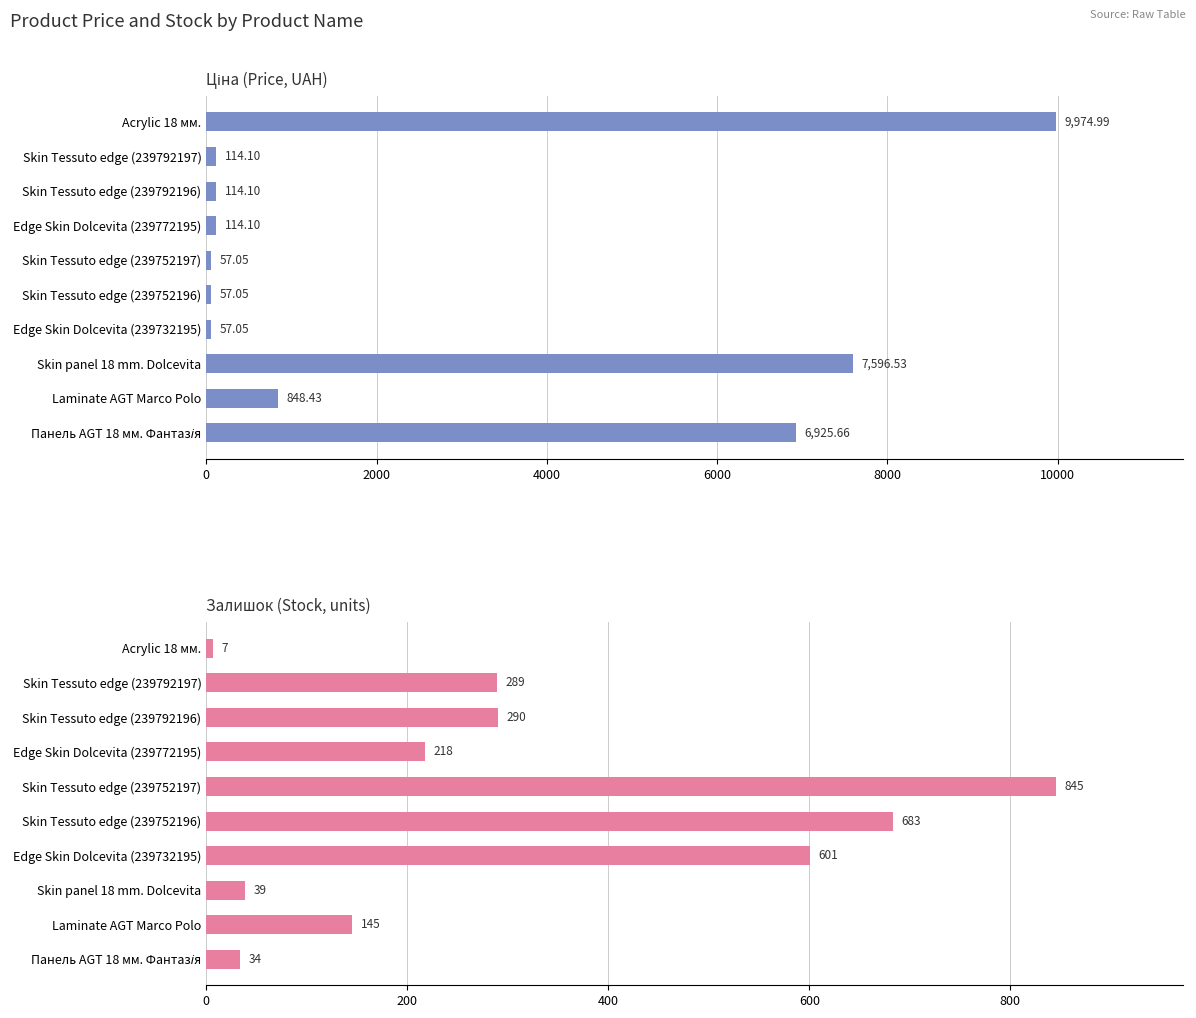

True or false: Ціна has a value of 30.2 at Skin Tessuto edge (239752196).

False